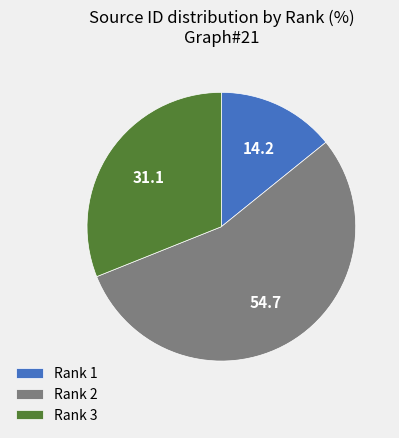

Rank the categories by value from highest to lowest.

Rank 2, Rank 3, Rank 1